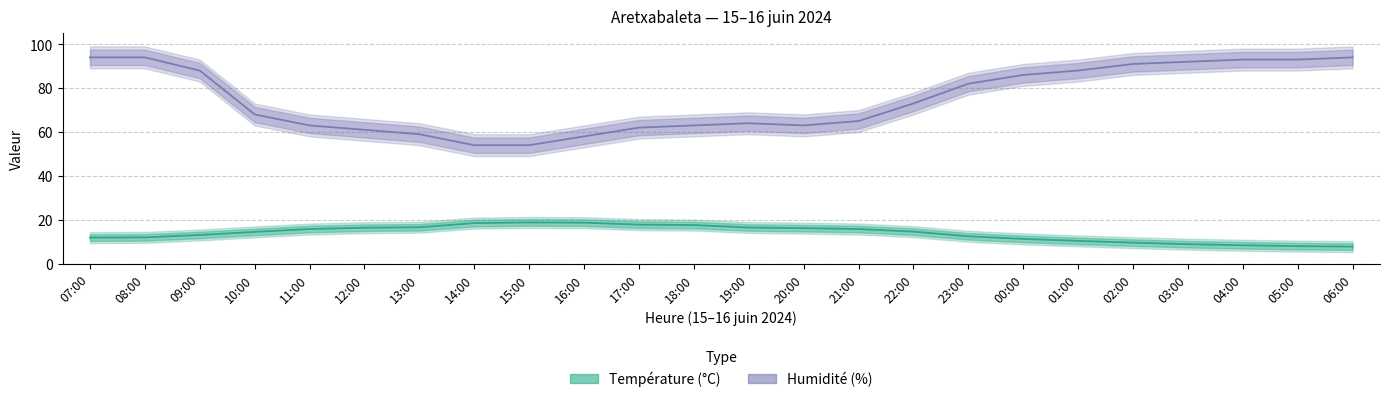

What are all the series names shown in the legend?

Humidité (%), Température (°C)